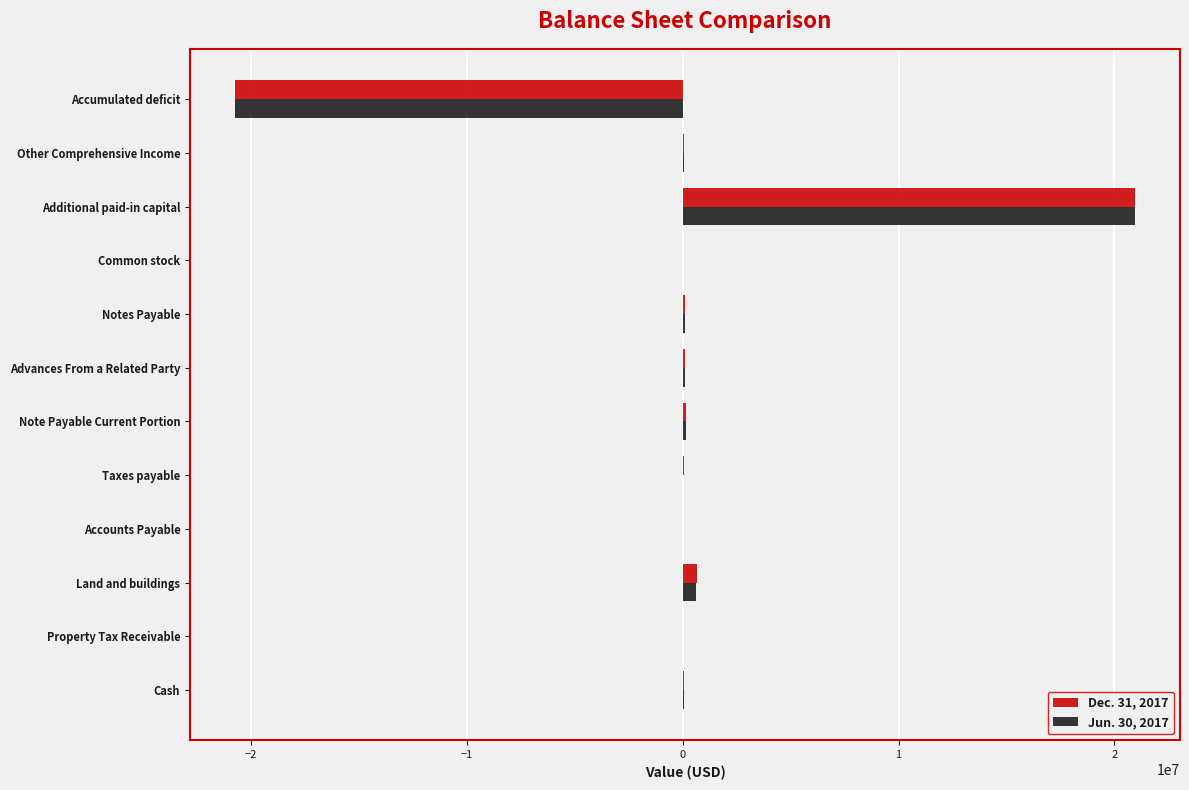

Which label corresponds to the largest value in the chart?

Additional paid-in capital